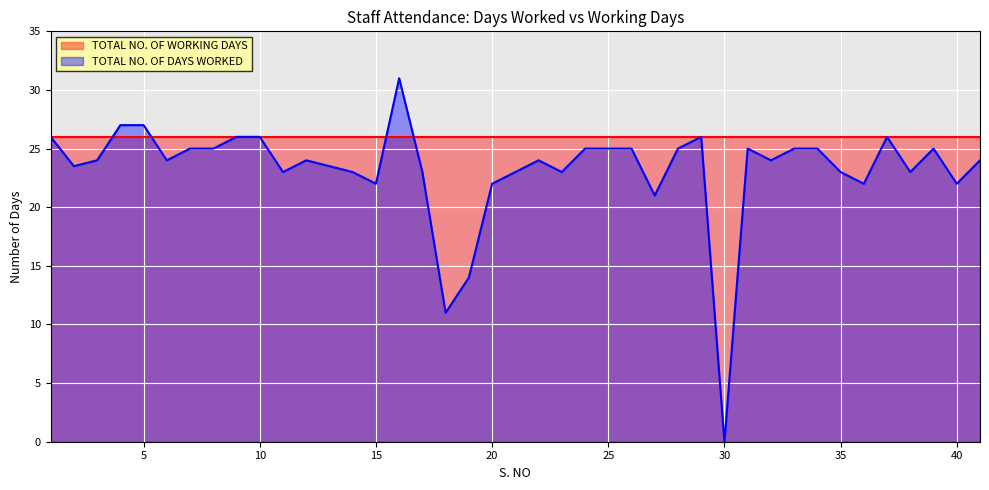

Rank the series by their average value, from highest to lowest.

TOTAL NO. OF WORKING DAYS, TOTAL NO. OF DAYS WORKED